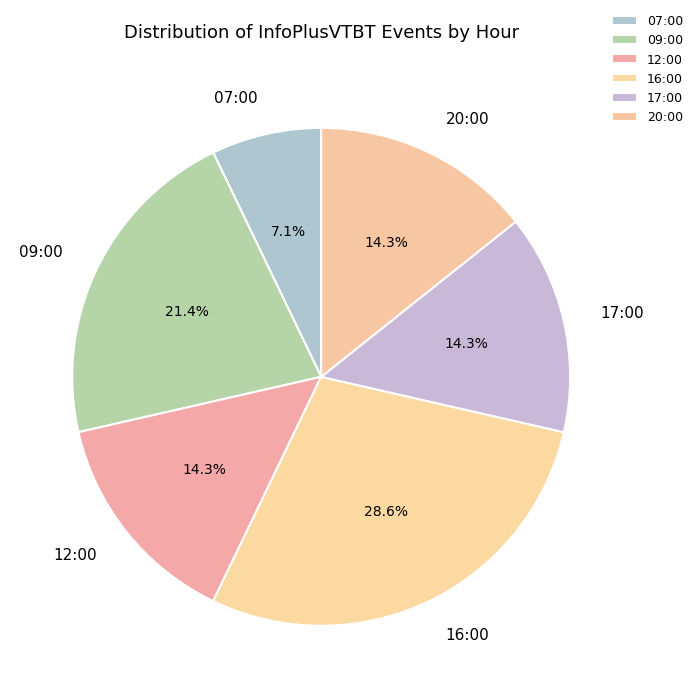

How many slices are in this pie chart?

6